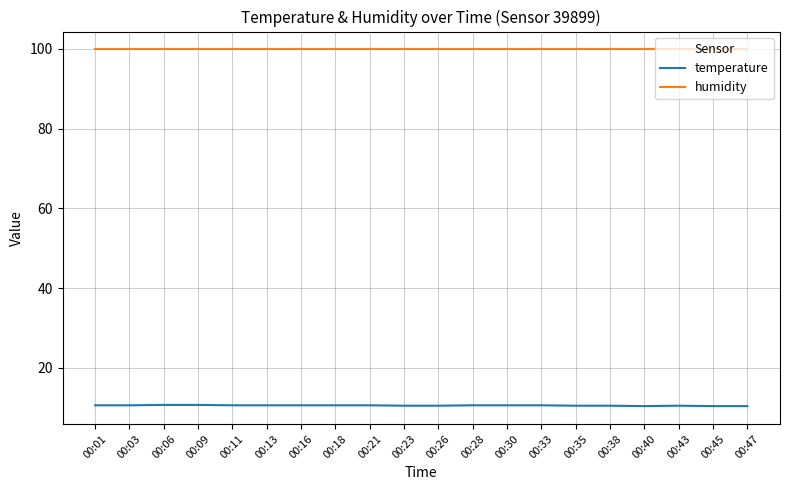

The value of temperature at 00:03 is 2.4. True or false?

False